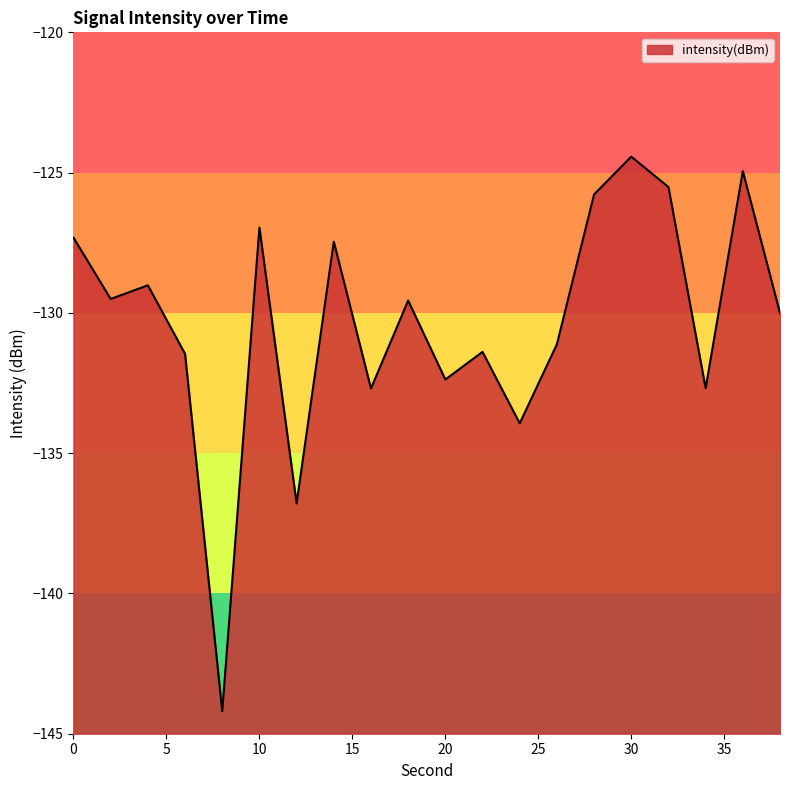

Reading left to right, transcribe all the data shown in this chart.

-127.3	-129.5	-129.0	-131.5	-144.2	-127.0	-136.8	-127.5	-132.7	-129.6	-132.4	-131.4	-133.9	-131.1	-125.8	-124.4	-125.5	-132.7	-124.9	-130.0